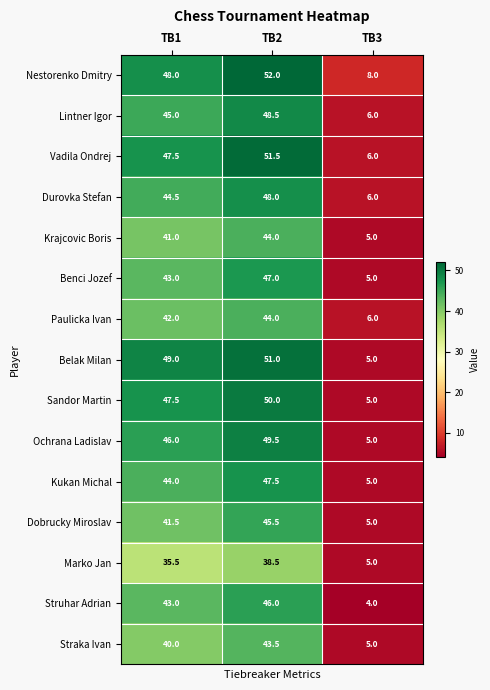

What is the difference between the maximum and second lowest values in the Benci Jozef series?

4.0